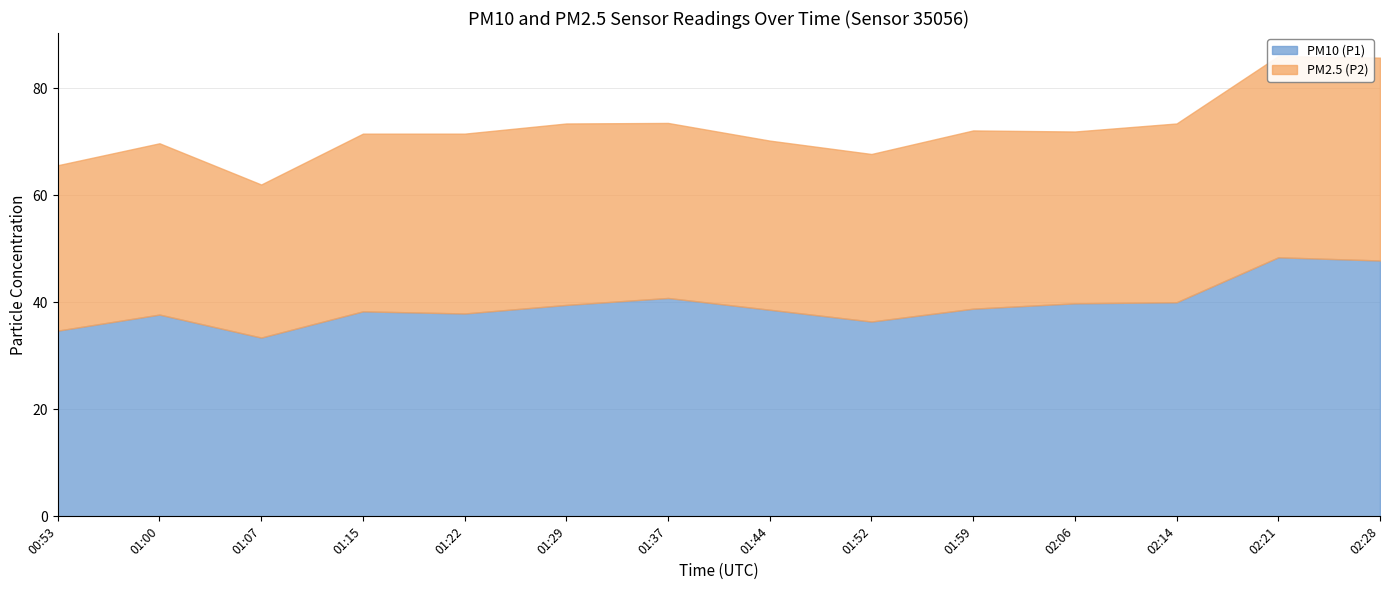

How many series are shown in this chart?

2